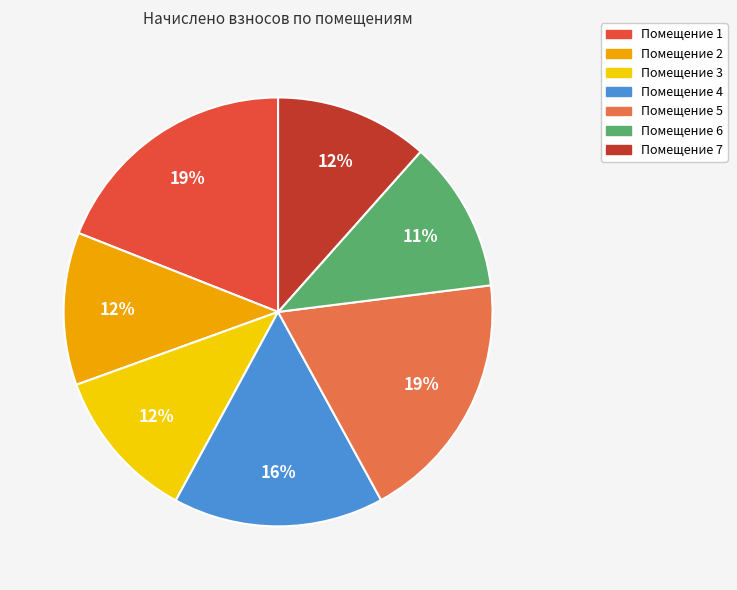

Is there any slice that represents more than half of the pie?

No